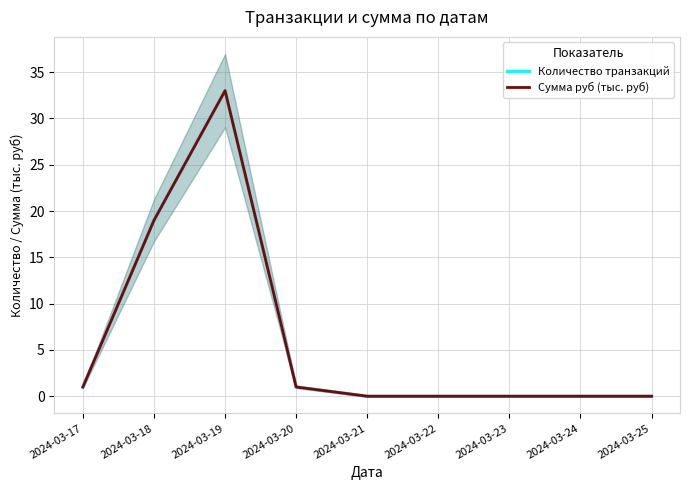

Which series has the largest range (max minus min)?

Количество транзакций